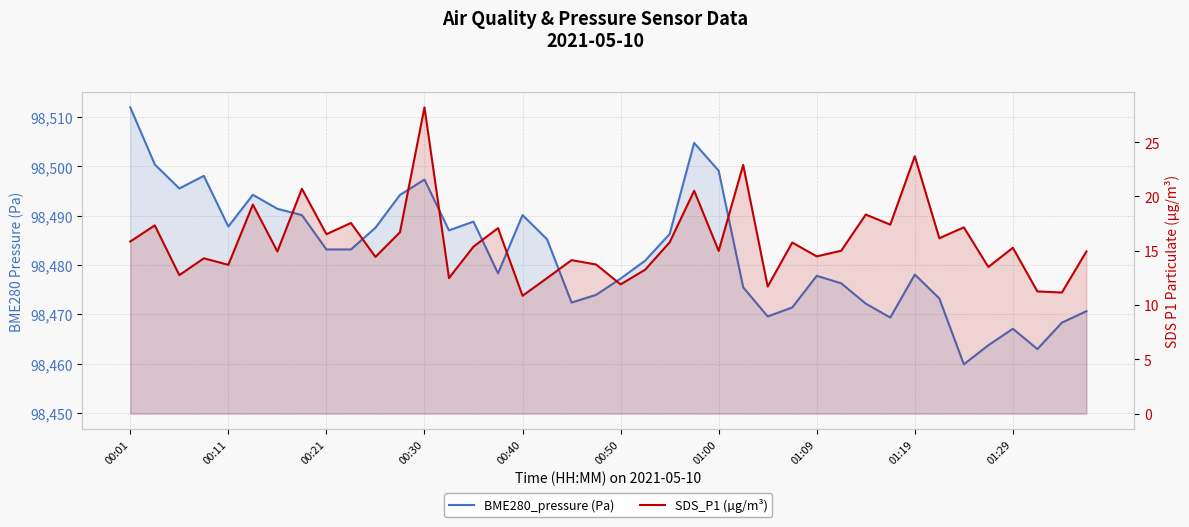

How many values in the BME280_pressure (Pa) series are below 98483?

20